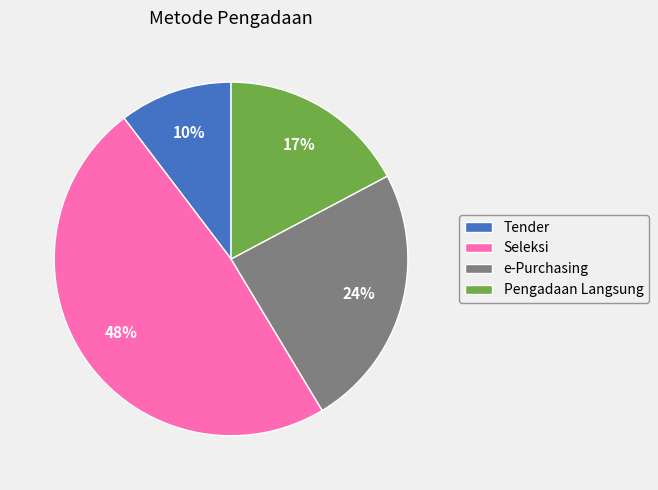

Do e-Purchasing and Seleksi together represent more than half of the pie?

Yes